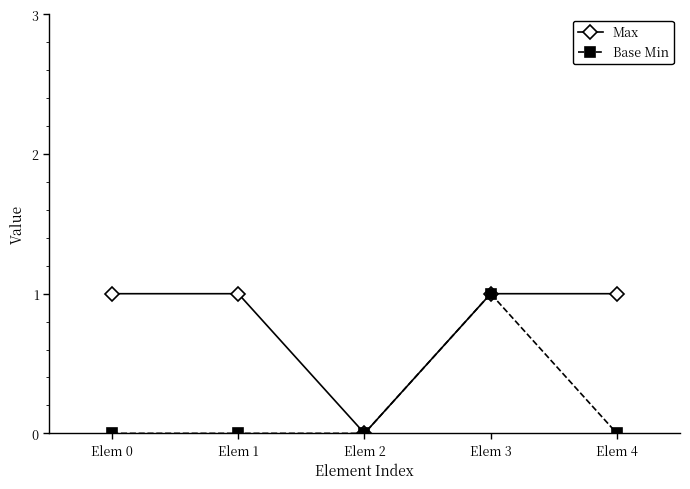

At which label does Base Min reach its peak?

Elem 3